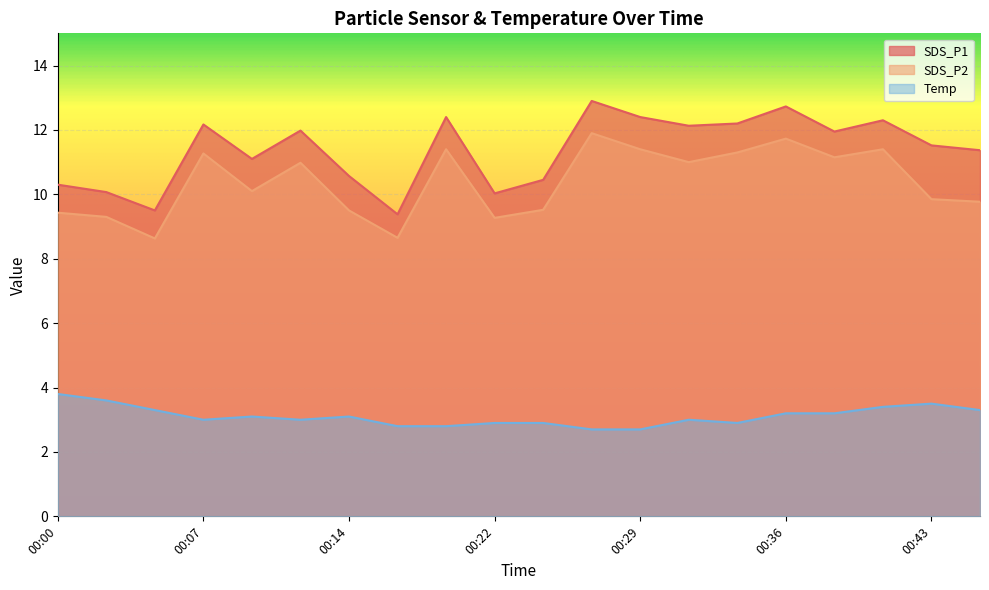

What is the difference between the maximum and second lowest values in the SDS_P1 series?

3.4